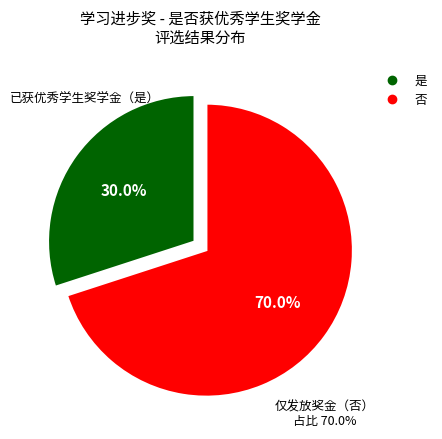

True or false: 否 accounts for 85% of the total.

False